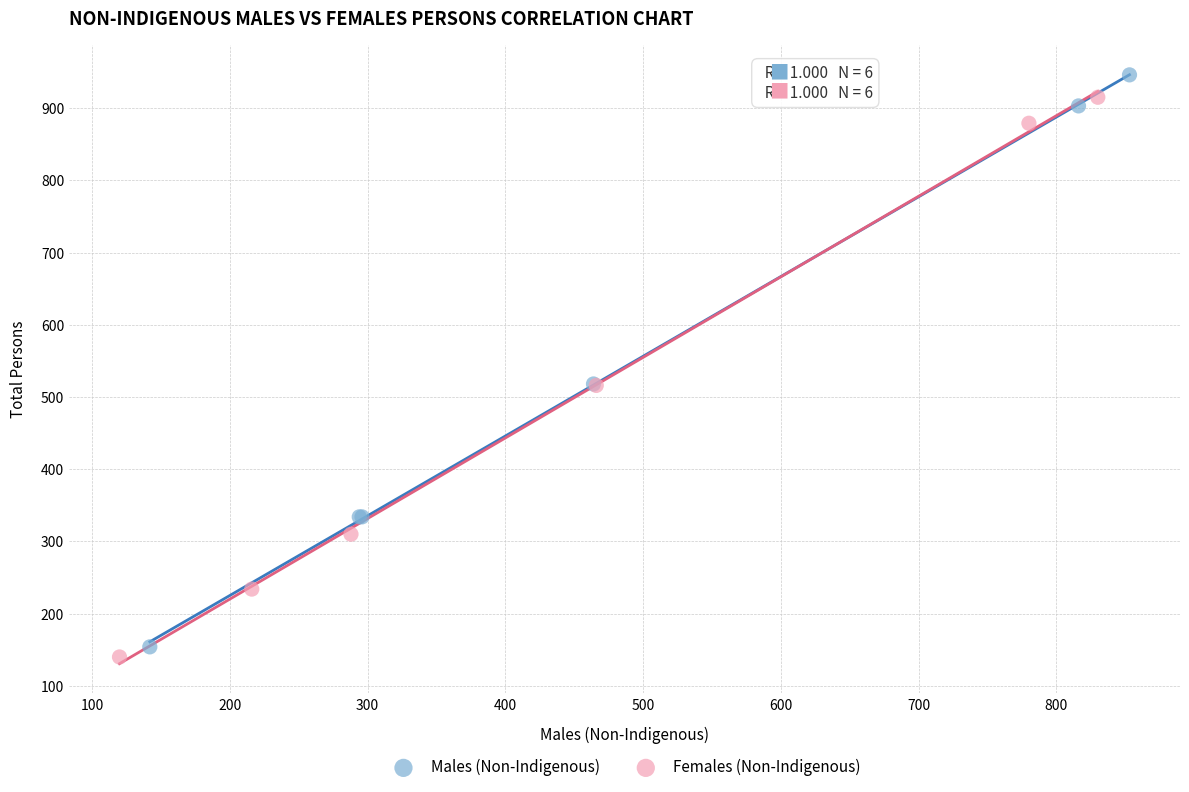

Which series has the widest spread of Y values?

Males (Non-Indigenous)